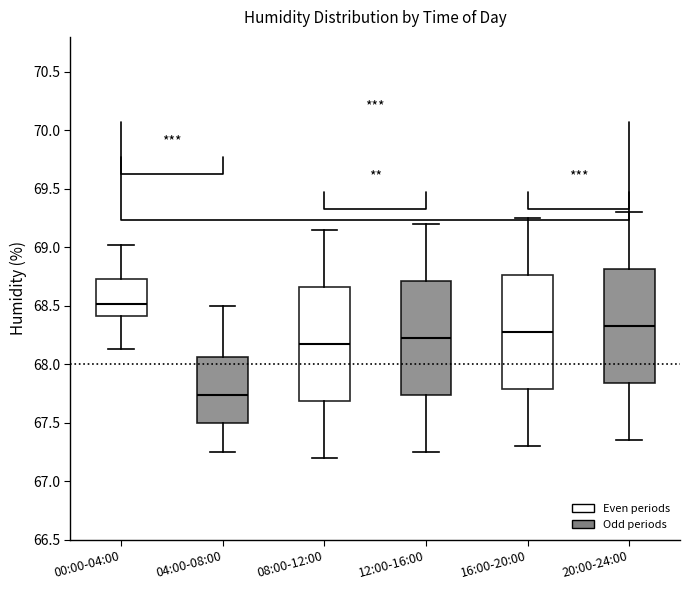

Reading left to right, read every box against the y-axis: the position of its median line, the range the box covers, and the ends of its whiskers. The values are not printed on the chart, so give them approximately, as read against the axis.

00:00-04:00: median 68.50, box 68.40 to 68.75, whiskers 68.15 to 69.00
04:00-08:00: median 67.75, box 67.50 to 68.05, whiskers 67.25 to 68.50
08:00-12:00: median 68.20, box 67.70 to 68.65, whiskers 67.20 to 69.15
12:00-16:00: median 68.25, box 67.75 to 68.70, whiskers 67.25 to 69.20
16:00-20:00: median 68.30, box 67.80 to 68.75, whiskers 67.30 to 69.25
20:00-24:00: median 68.35, box 67.85 to 68.80, whiskers 67.35 to 69.30